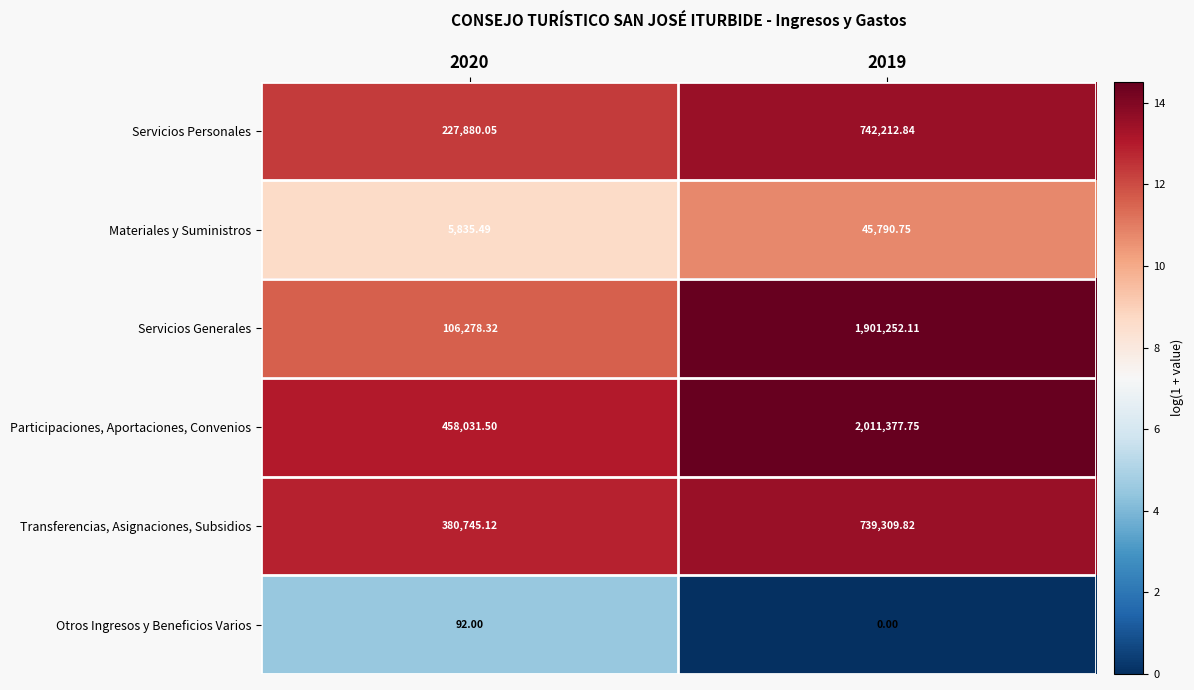

Is the value of Otros Ingresos y Beneficios Varios at 2020 greater than the value of Transferencias, Asignaciones, Subsidios at 2019?

No